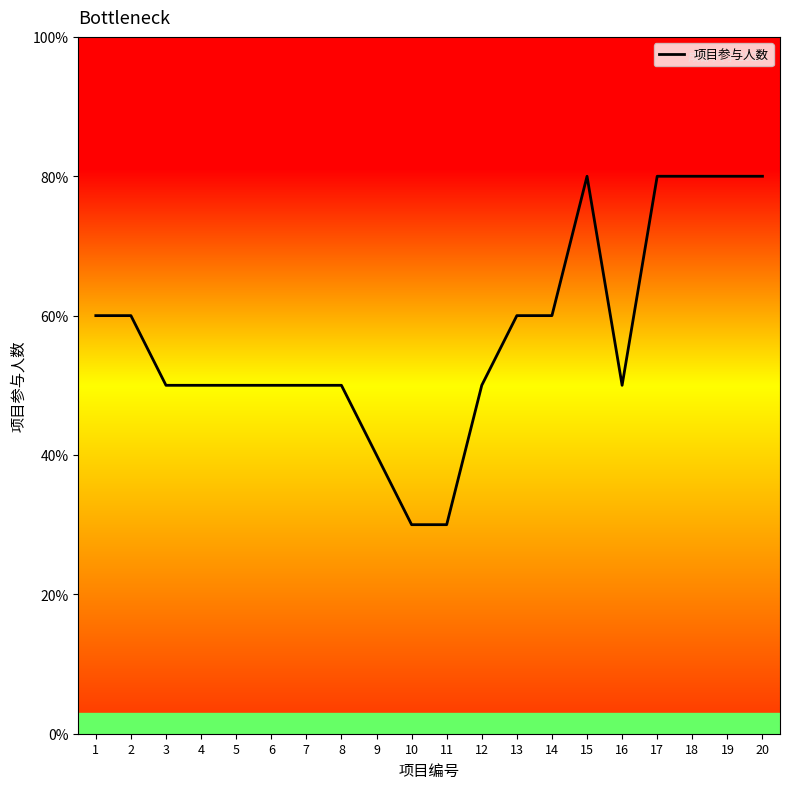

Approximately how many times larger is the value at 1 compared to 9?

1.5